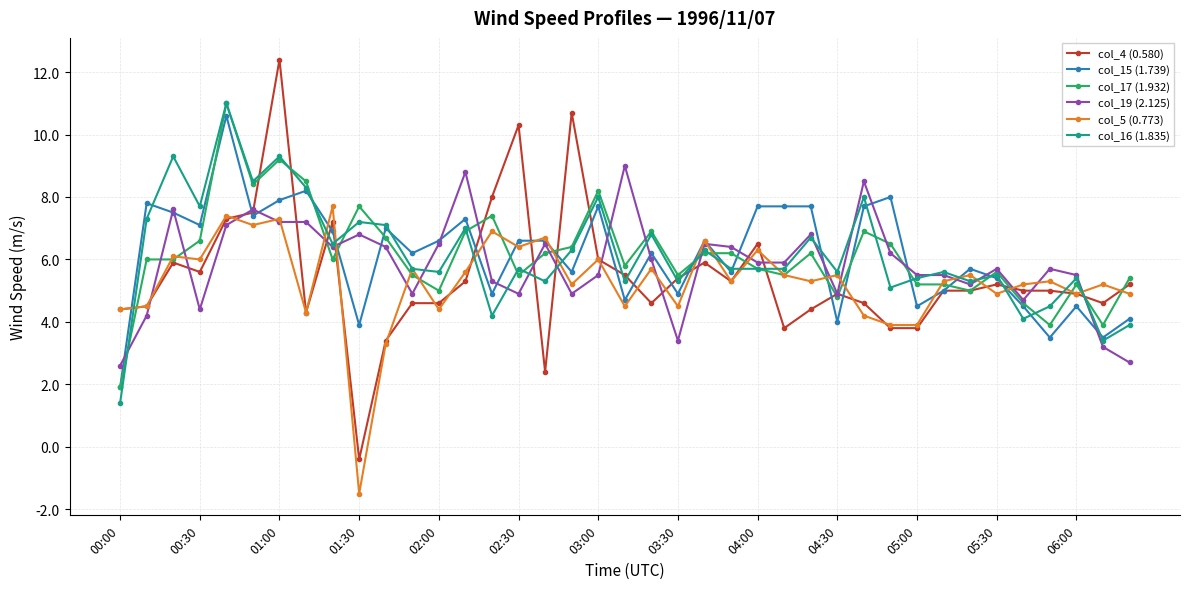

What is the greatest value displayed?

12.4